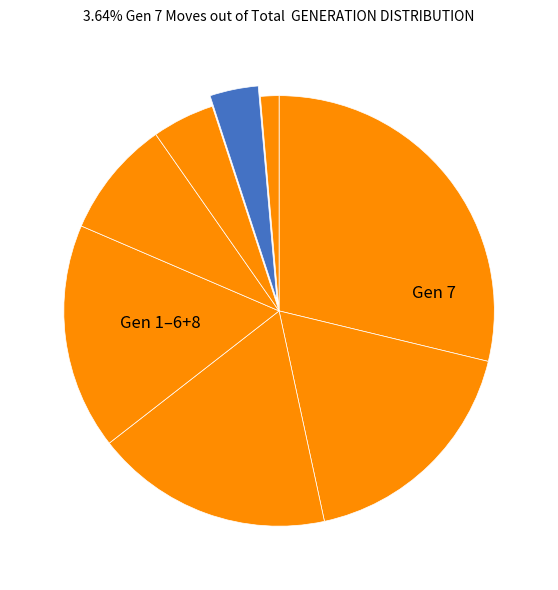

Count the number of slices in the pie.

8